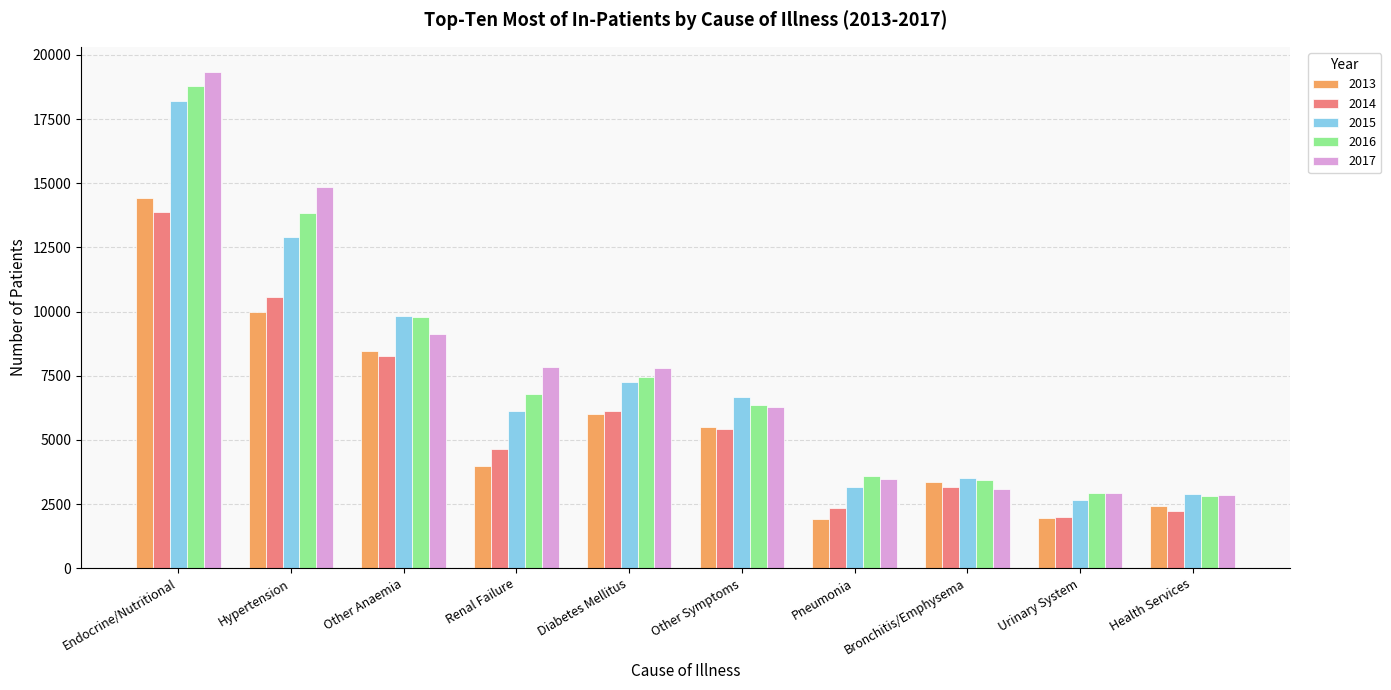

What is the difference between the 2017 values at Other Symptoms and Urinary System?

3339